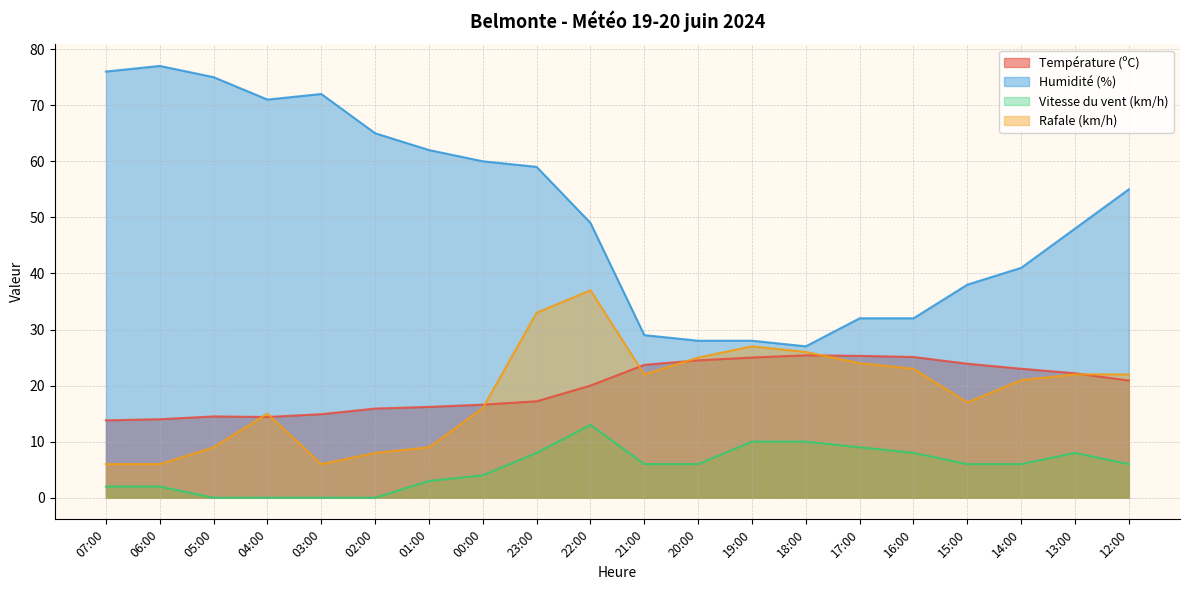

What is the spread (max minus min) of values at 13:00?

40.0